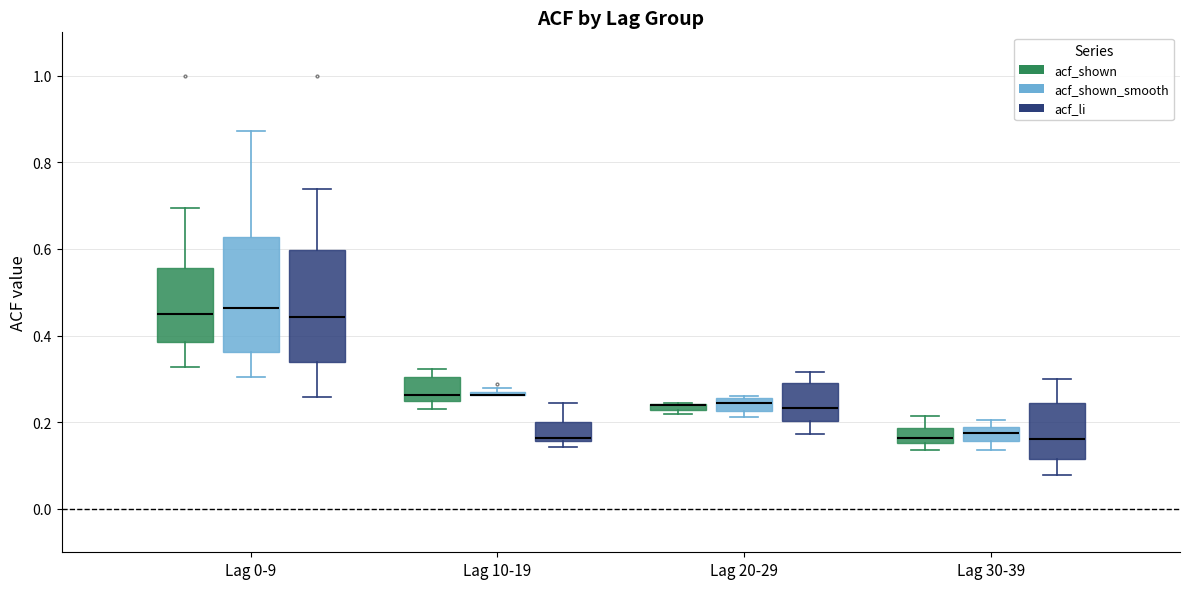

Where is the lower edge of the box for Lag 20-29 (acf_li) on the y-axis? The values are not printed on the chart, so give them approximately, as read against the axis.

0.20